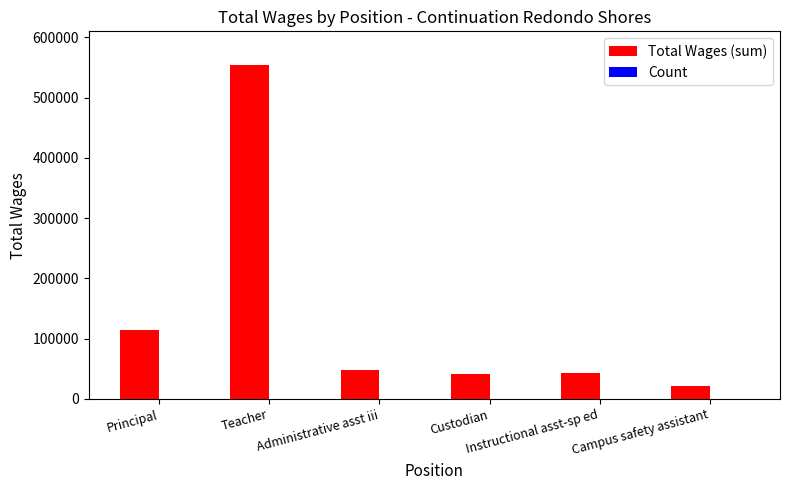

What is the highest value of the Total Wages (sum) series?

554435